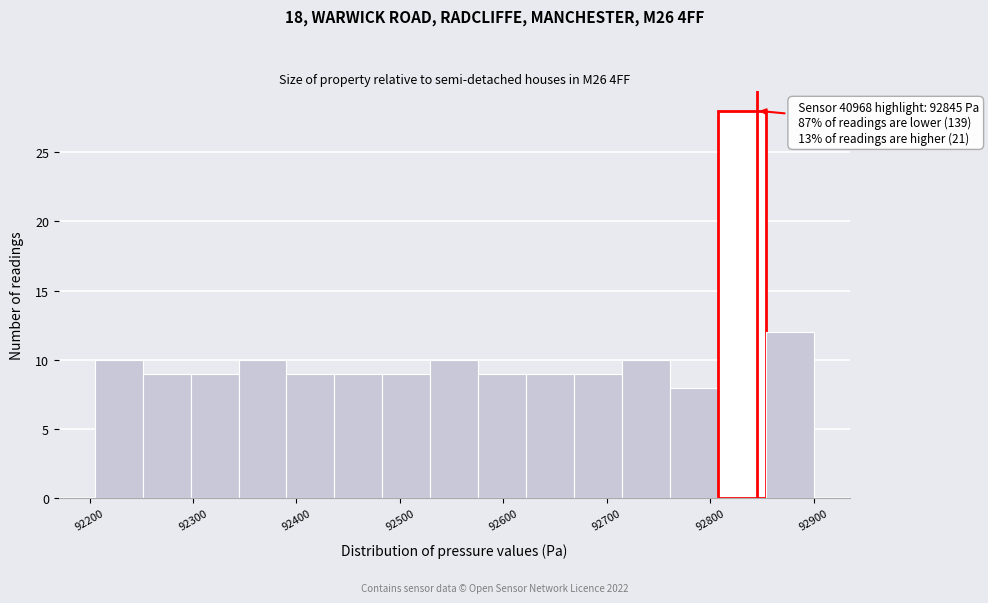

Over which range of the x-axis is the bar tallest?

92810 to 92850